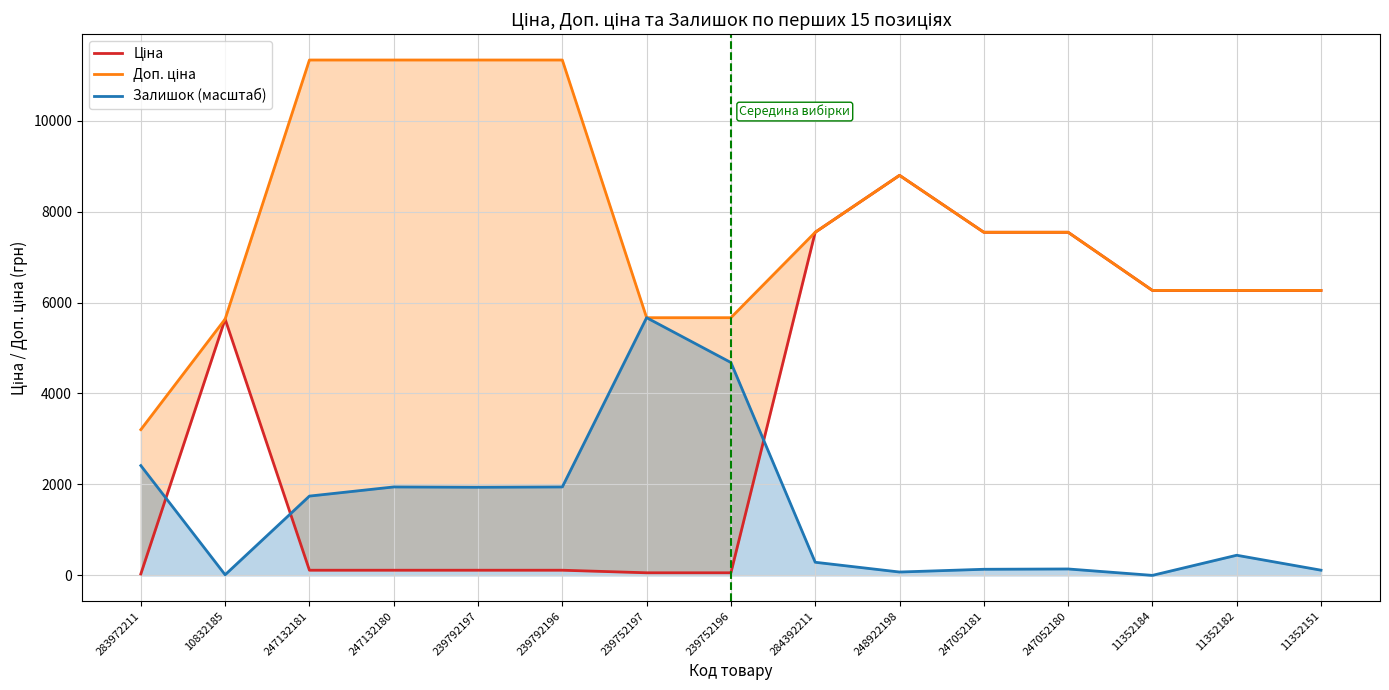

At how many categories does at least one series exceed 8127?

5